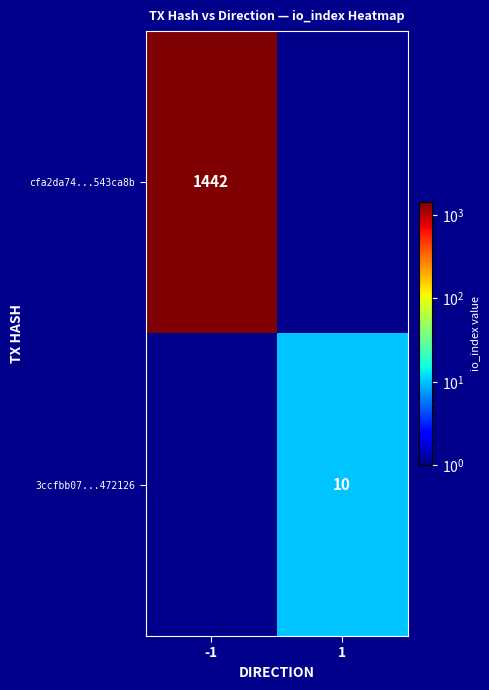

The 3ccfbb07...472126 series shows 10 at 1. True or false?

True